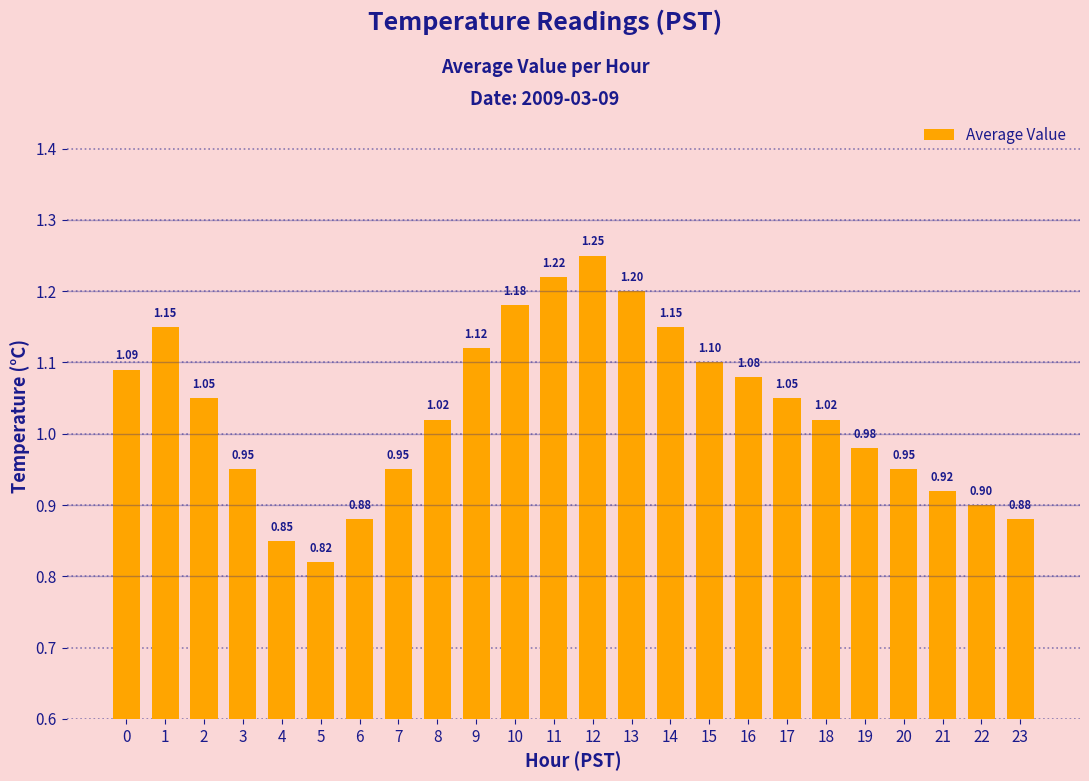

How many distinct data groups are displayed?

1